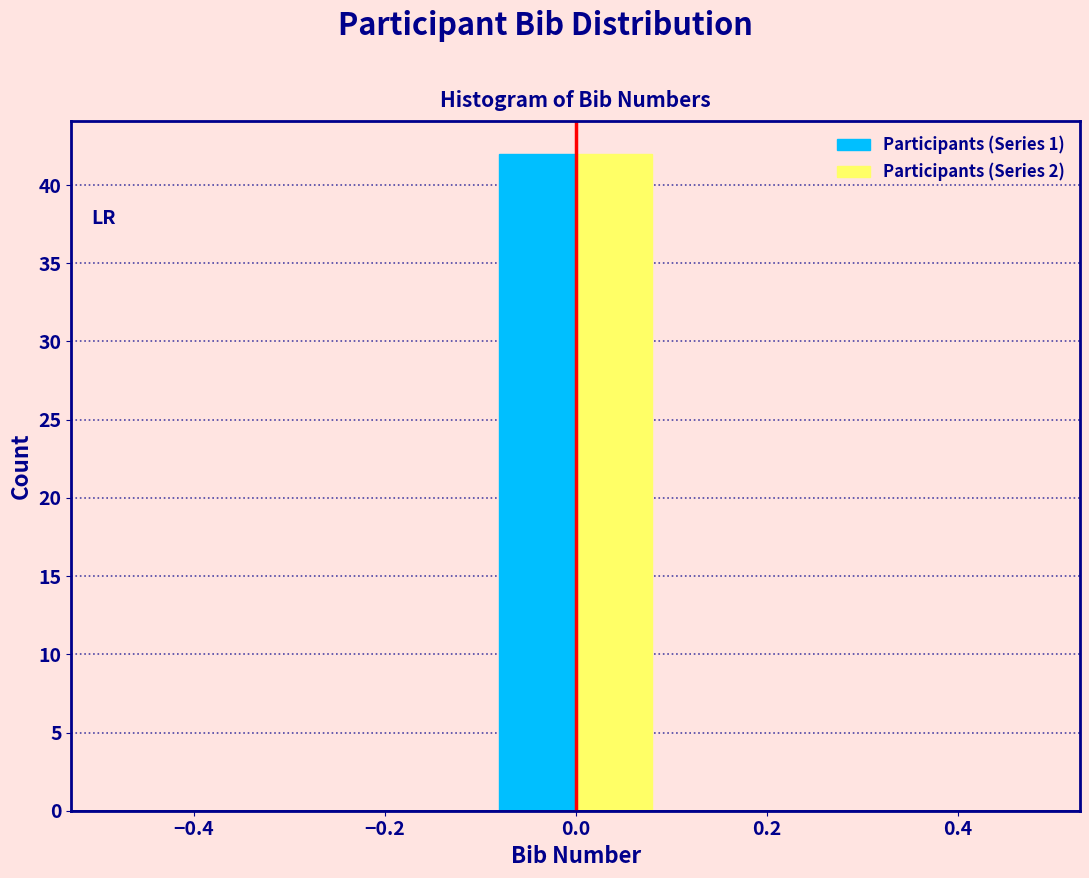

Reading left to right, list every range on the x-axis with the height of the bar of each series over it. The values are not printed on the chart, so give them approximately, as read against the axis.

-0.5 to -0.3: Participants (Series 1)=0	Participants (Series 2)=0
-0.3 to -0.1: Participants (Series 1)=0	Participants (Series 2)=0
-0.1 to 0.1: Participants (Series 1)=42	Participants (Series 2)=42
0.1 to 0.3: Participants (Series 1)=0	Participants (Series 2)=0
0.3 to 0.5: Participants (Series 1)=0	Participants (Series 2)=0